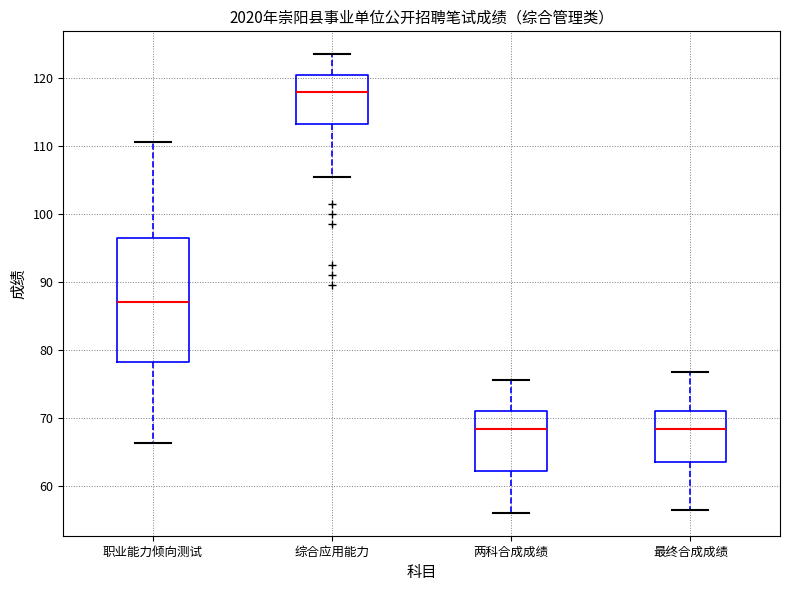

Where does the upper whisker of the box for 最终合成成绩 end on the y-axis? The values are not printed on the chart, so give them approximately, as read against the axis.

77